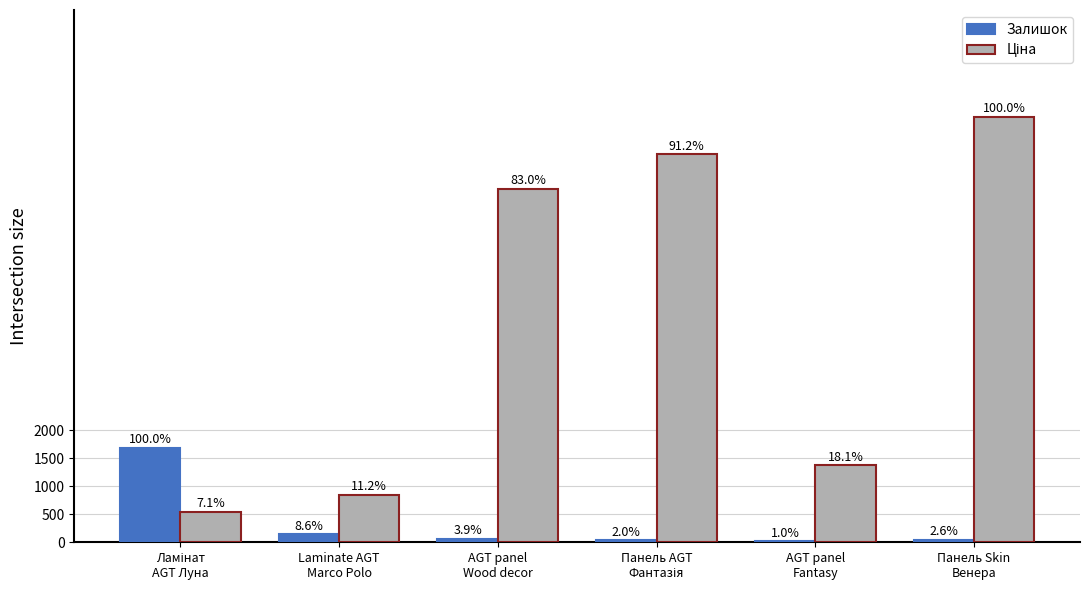

Rank the series by their maximum value, from highest to lowest.

Ціна, Залишок